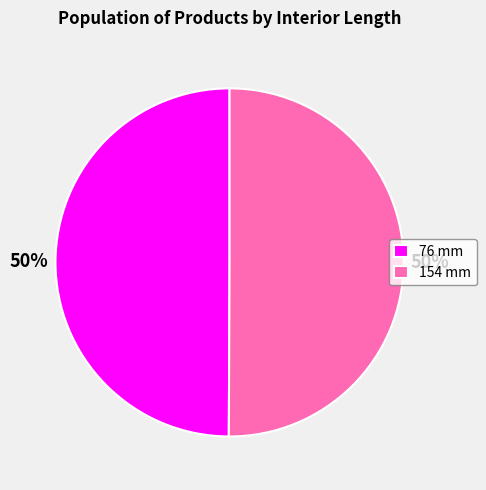

What is the ratio of the value at 76 mm to the value at 154 mm?

1.0